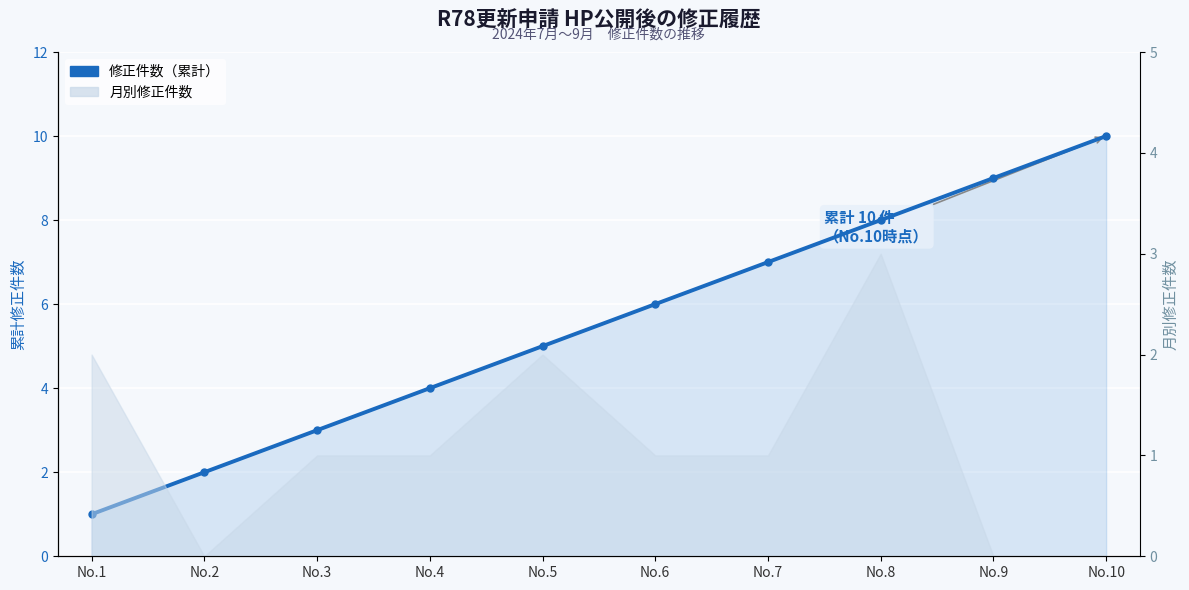

True or false: the data shows 1 at No.1.

True